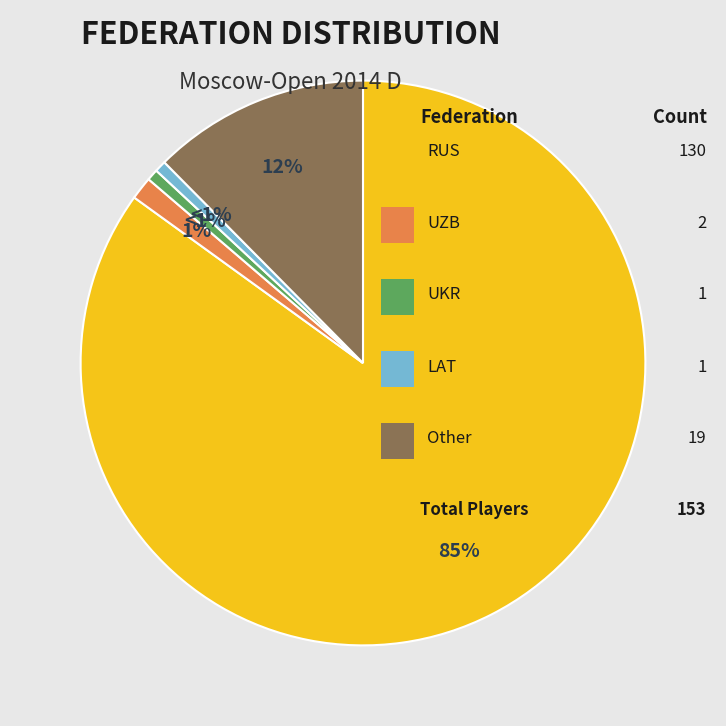

To the nearest percent, what is the difference between the largest and smallest slice percentages?

84%